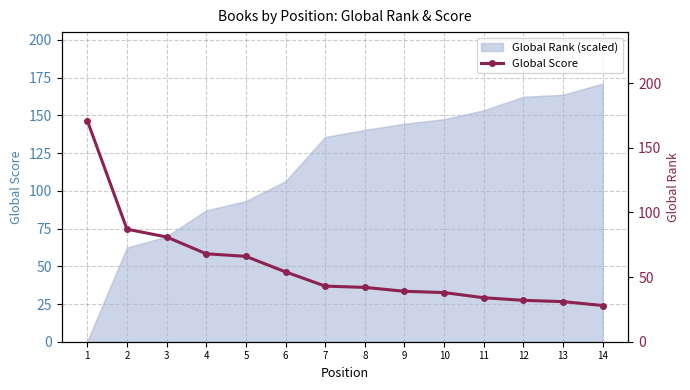

Rank the categories by value from lowest to highest.

14, 13, 12, 11, 10, 9, 8, 7, 6, 5, 4, 3, 2, 1